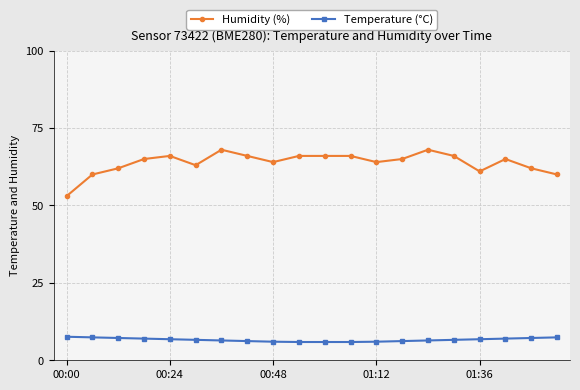

Which series has the widest spread of values?

Humidity (%)